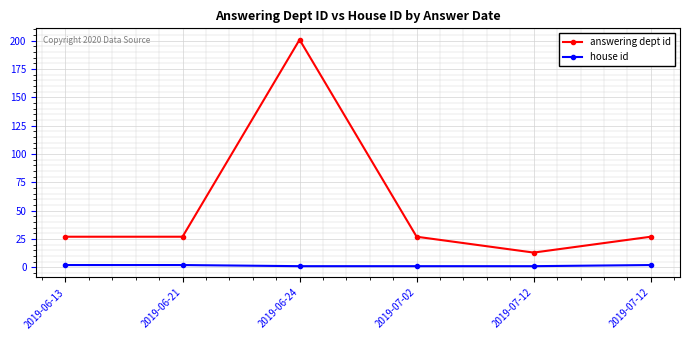

True or false: house id has more than 2 points higher than both neighbors.

False